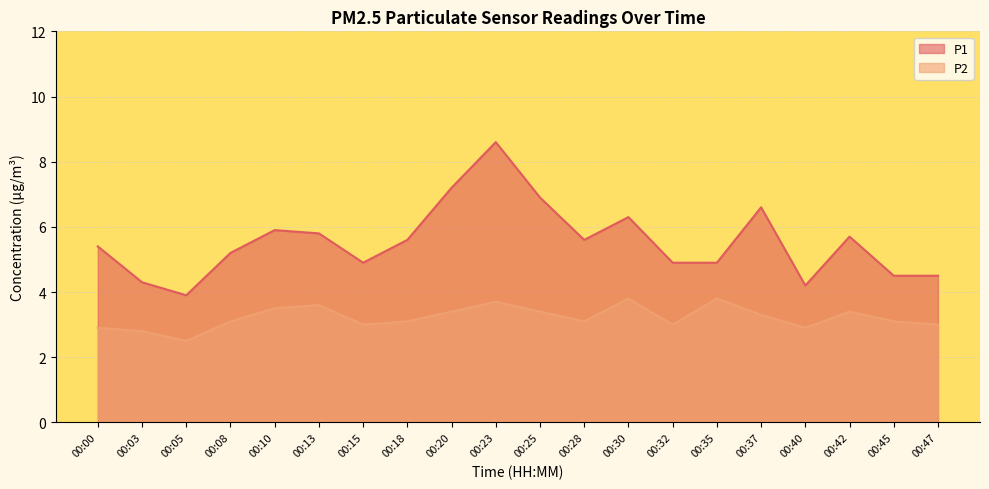

List the series in order of their peak value, lowest first.

P2, P1